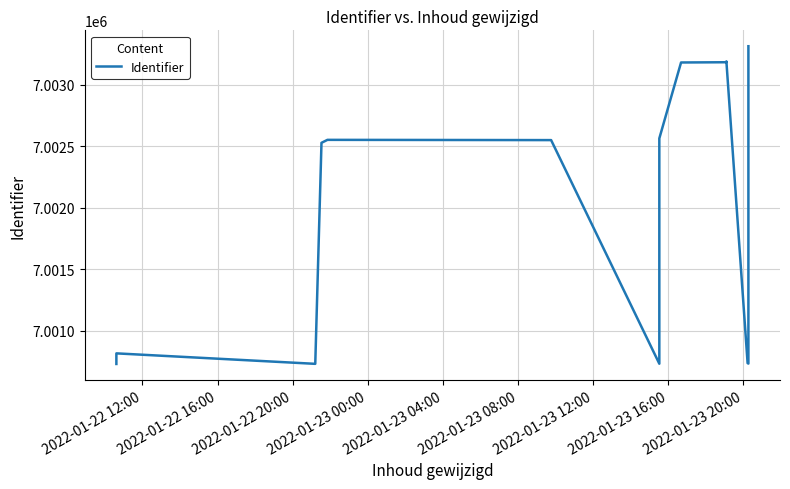

Where is the first local minimum?

2022-01-22 20:00